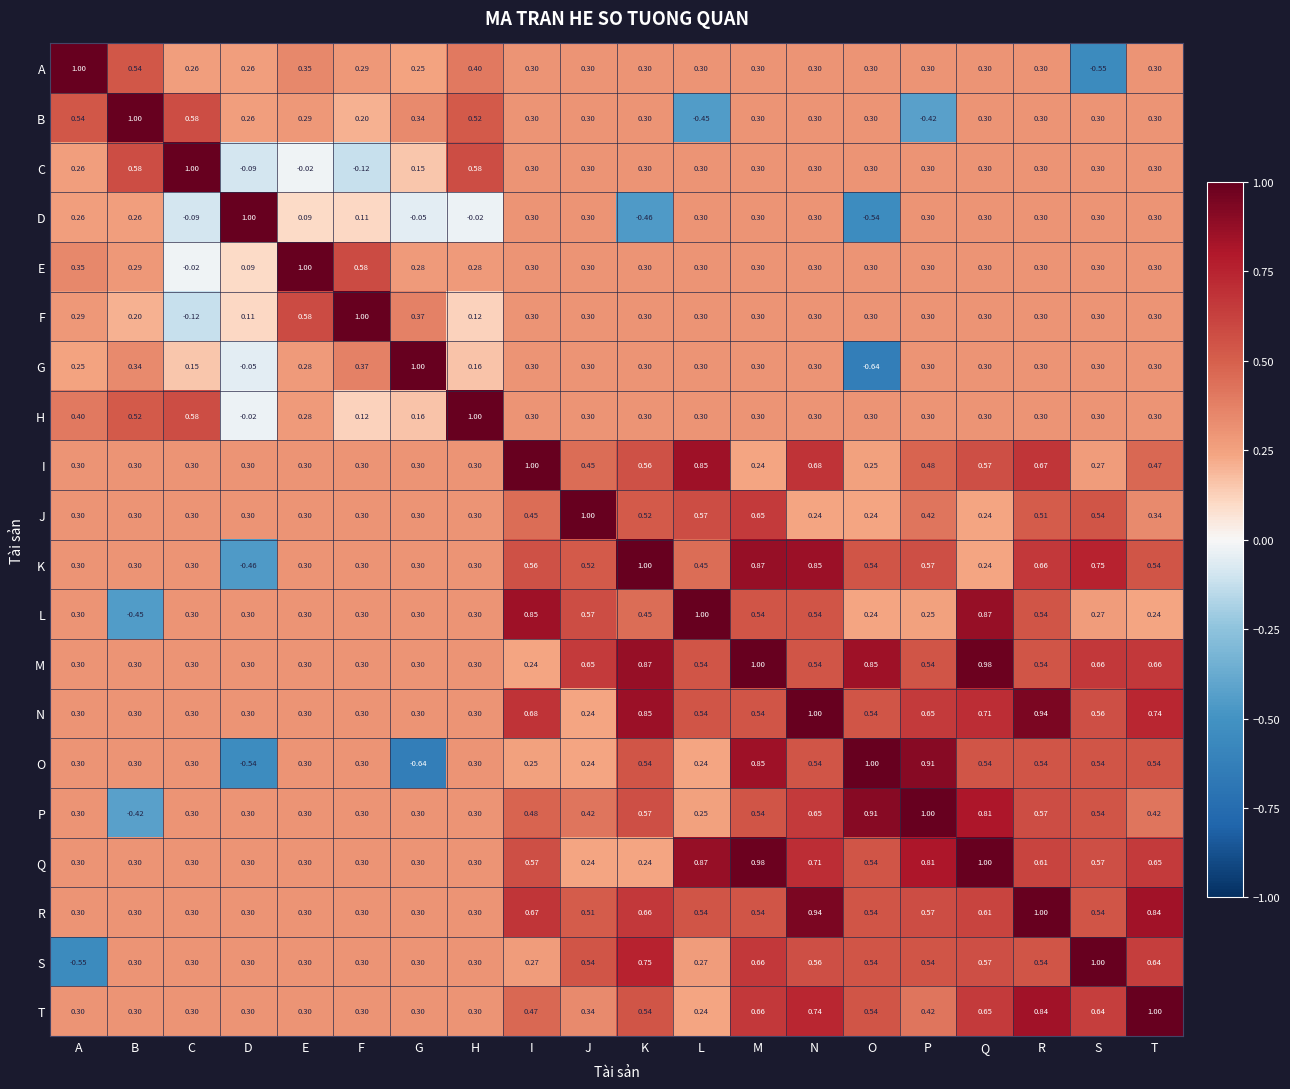

At which label does C reach its minimum?

F